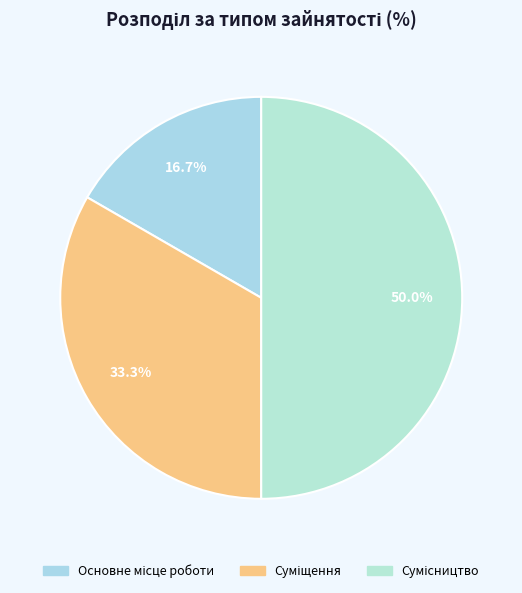

Which category has the smallest portion of the pie?

Основне місце роботи